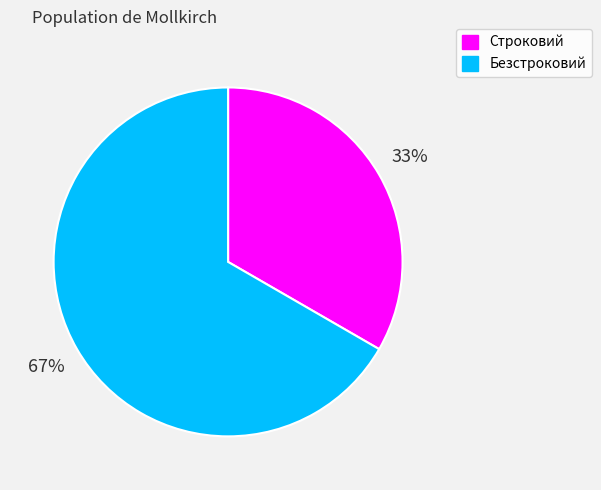

Is there a majority slice in this chart?

Yes